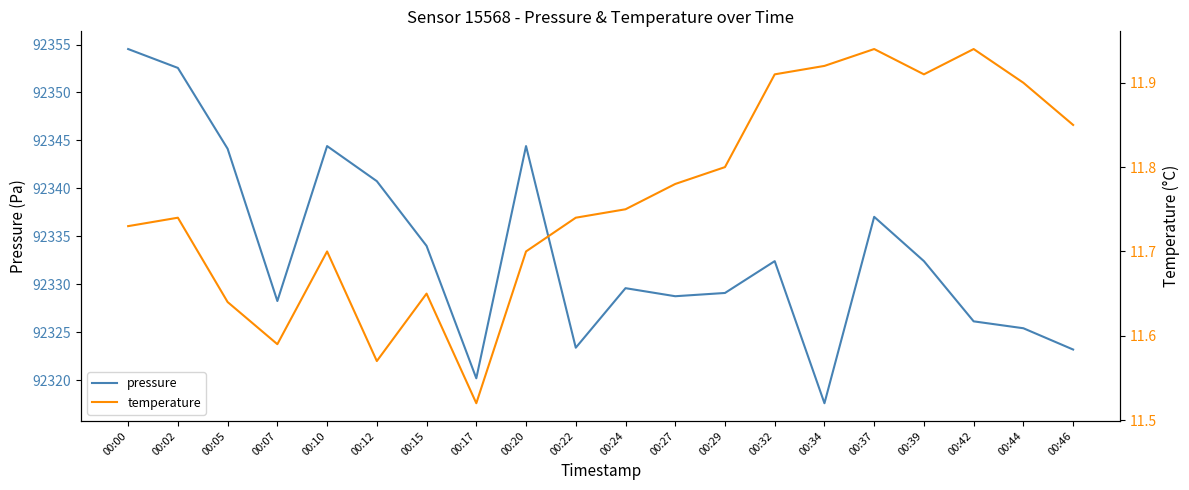

Which has a higher value, 00:17 or 00:07?

00:07